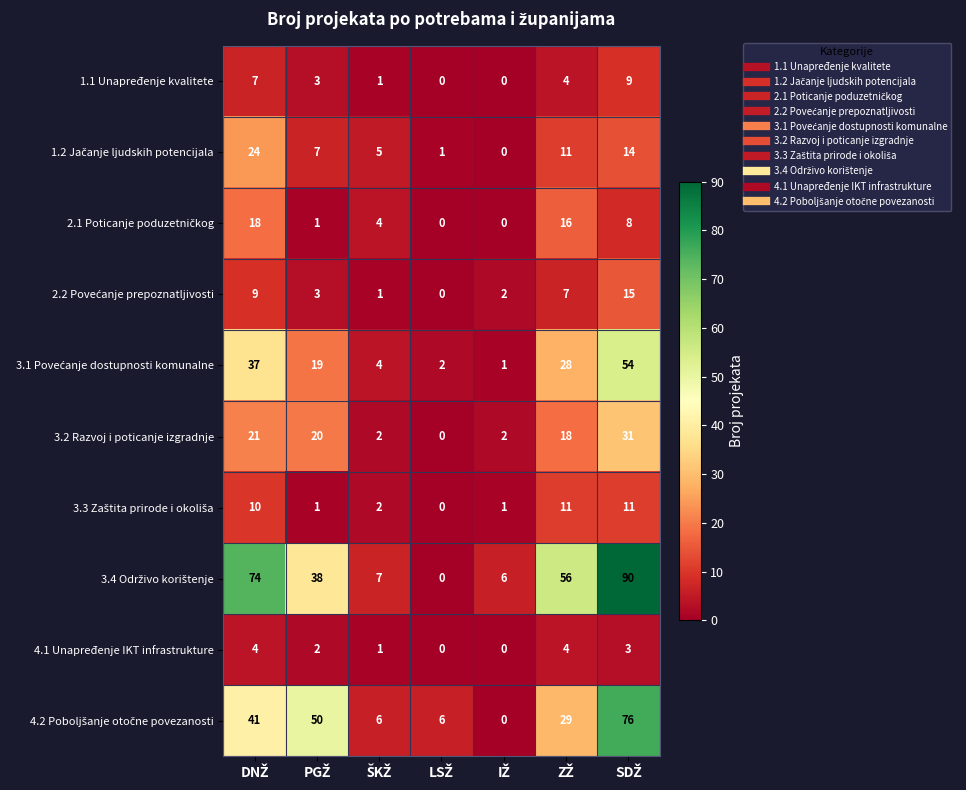

What is the sum of all 3.2 Razvoj i poticanje izgradnje values?

94